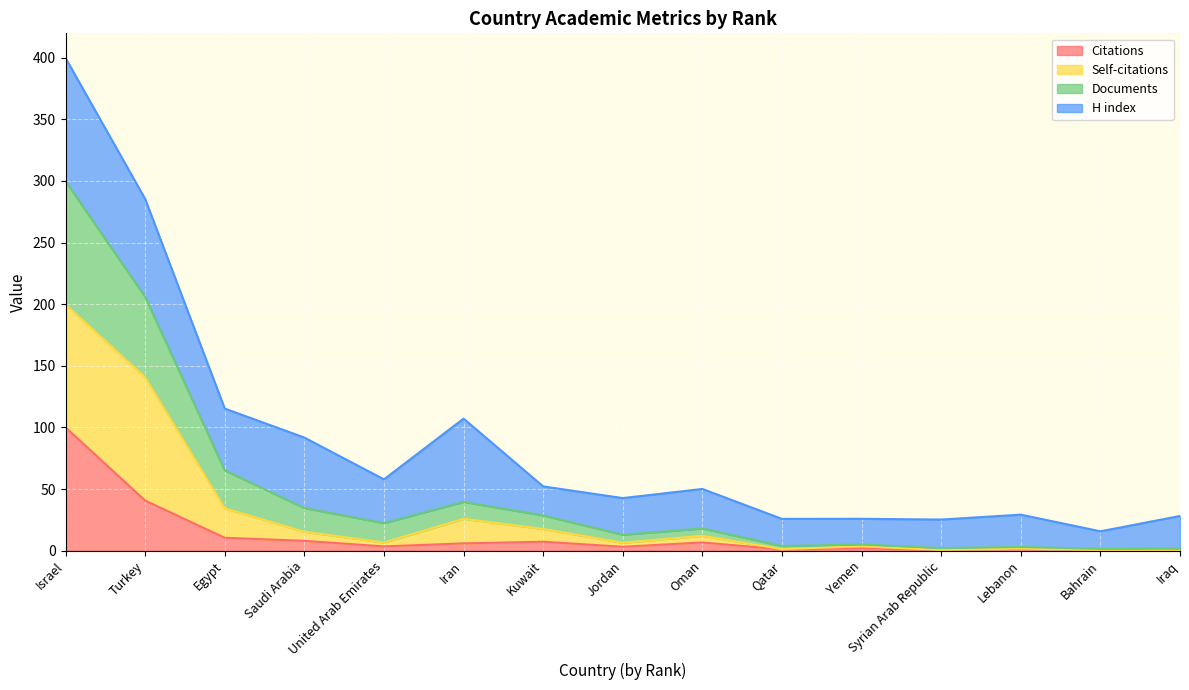

Between Jordan and Syrian Arab Republic, which series saw the biggest shift?

Documents